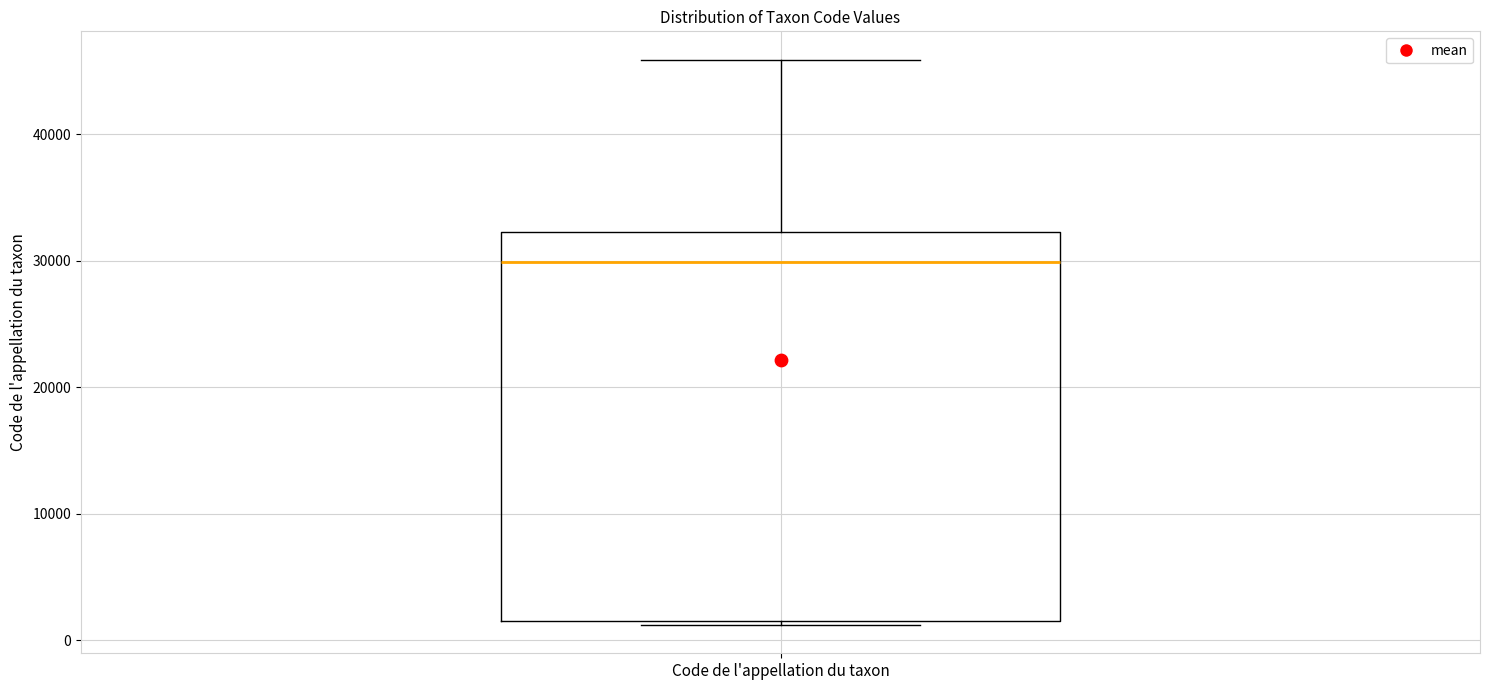

Where does the median line of the box for Code de l'appellation du taxon sit on the y-axis? The values are not printed on the chart, so give them approximately, as read against the axis.

30000